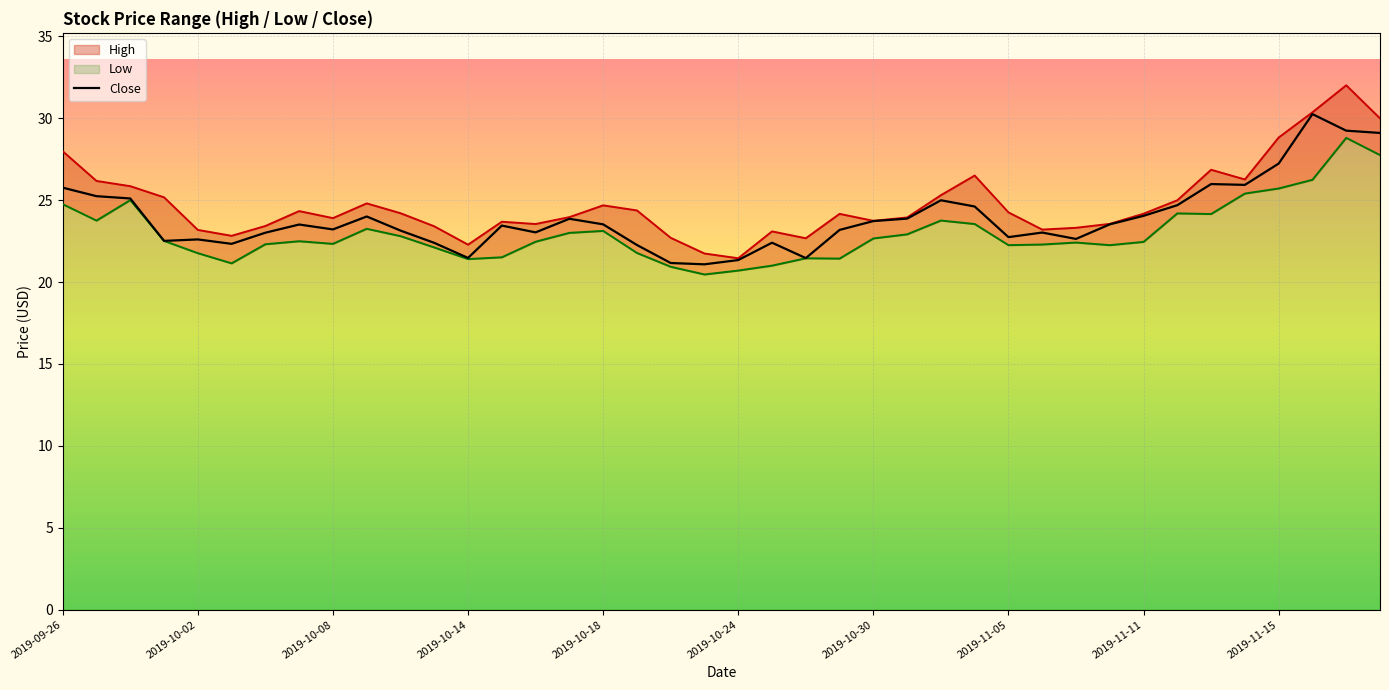

What is the average value of the Close series?

23.9